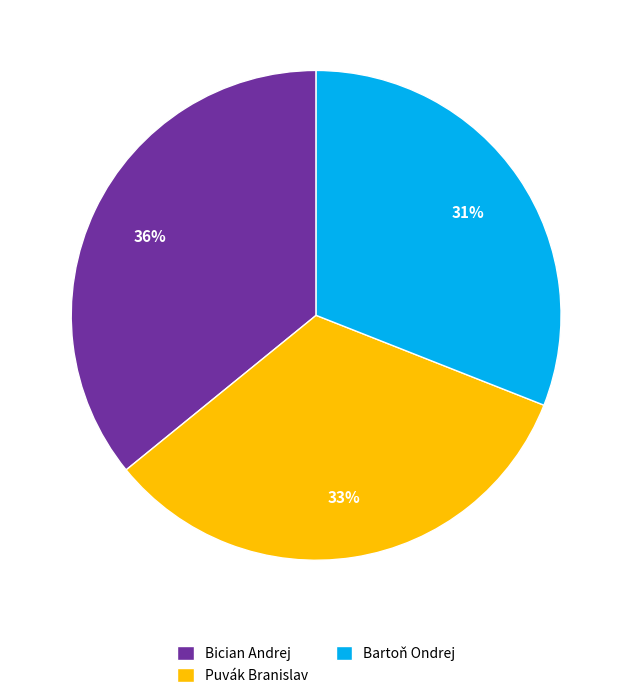

Which category has the smallest portion of the pie?

Bartoň Ondrej